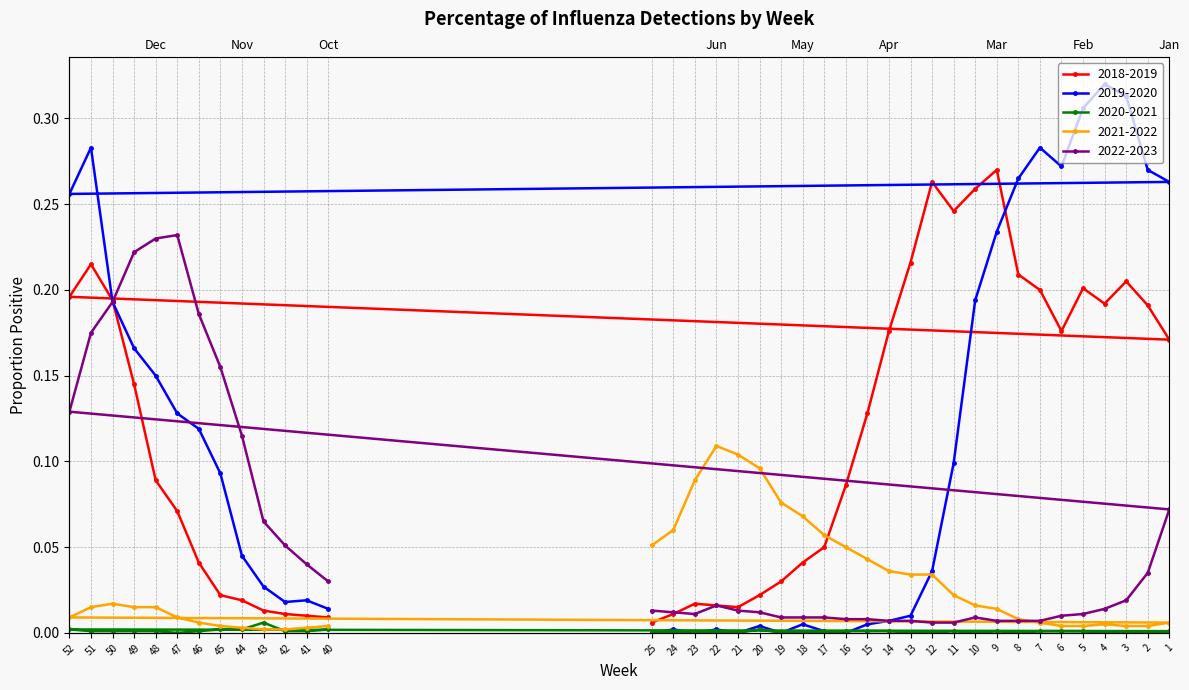

How many lines are shown in the chart?

5